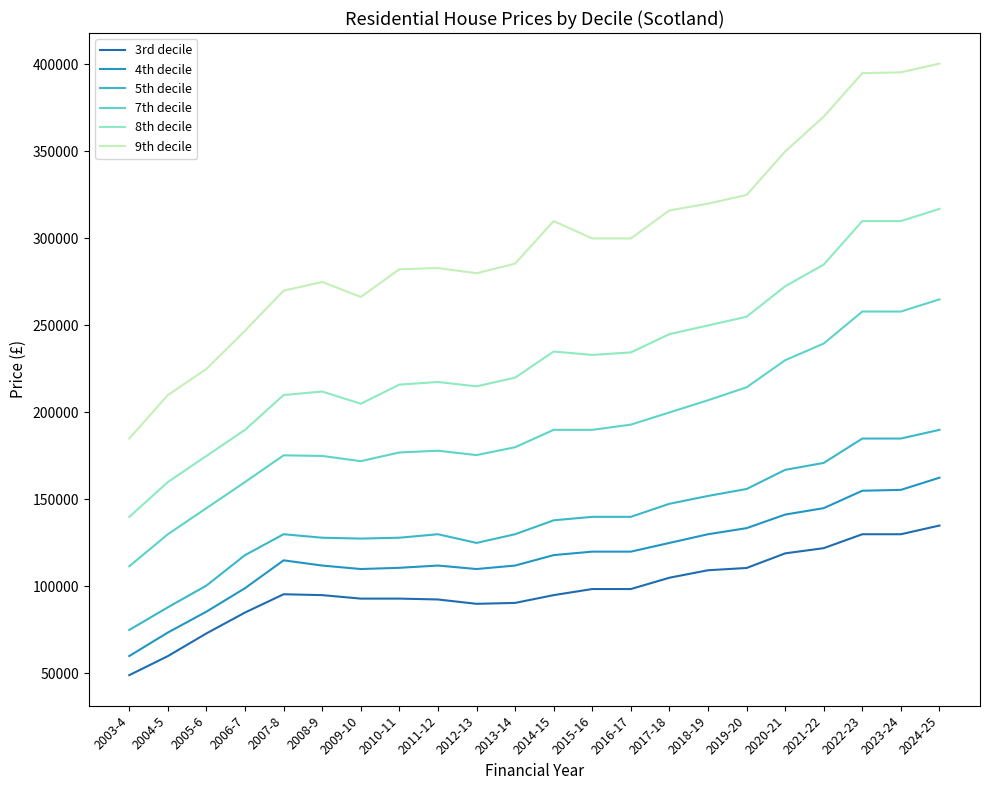

What are all the series names shown in the legend?

3rd decile, 4th decile, 5th decile, 7th decile, 8th decile, 9th decile